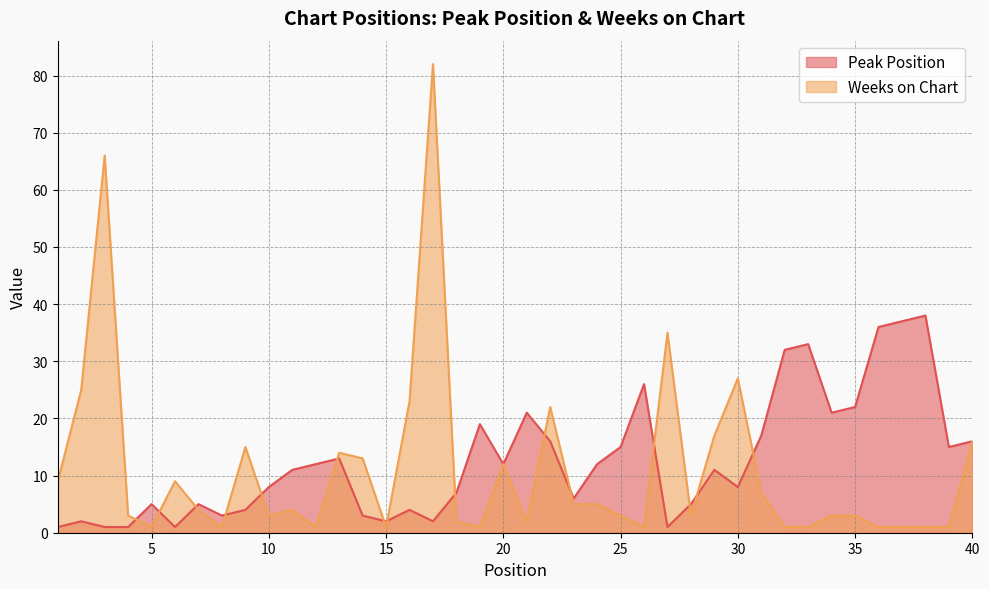

How many distinct data groups are displayed?

2